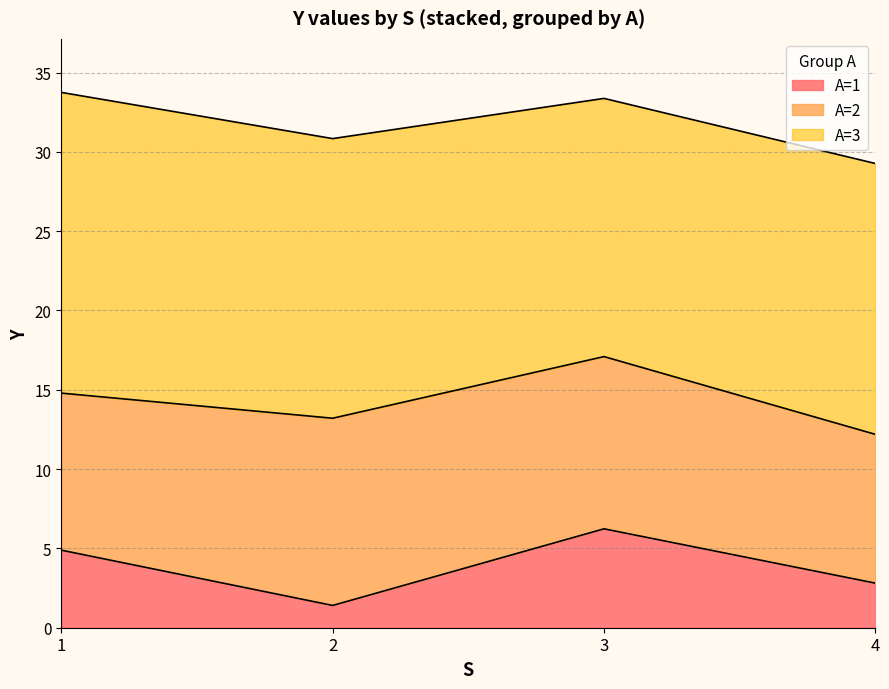

What are all the series names shown in the legend?

A=1, A=2, A=3